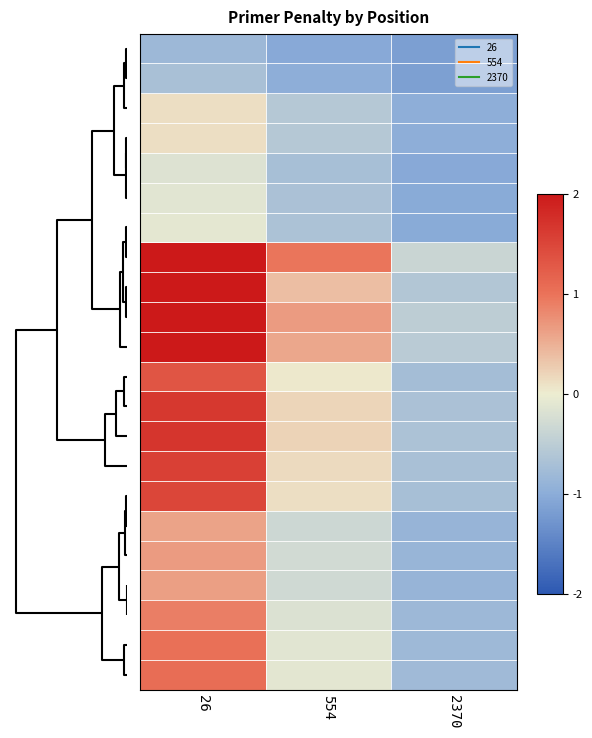

At how many categories does at least one series exceed 1?

1